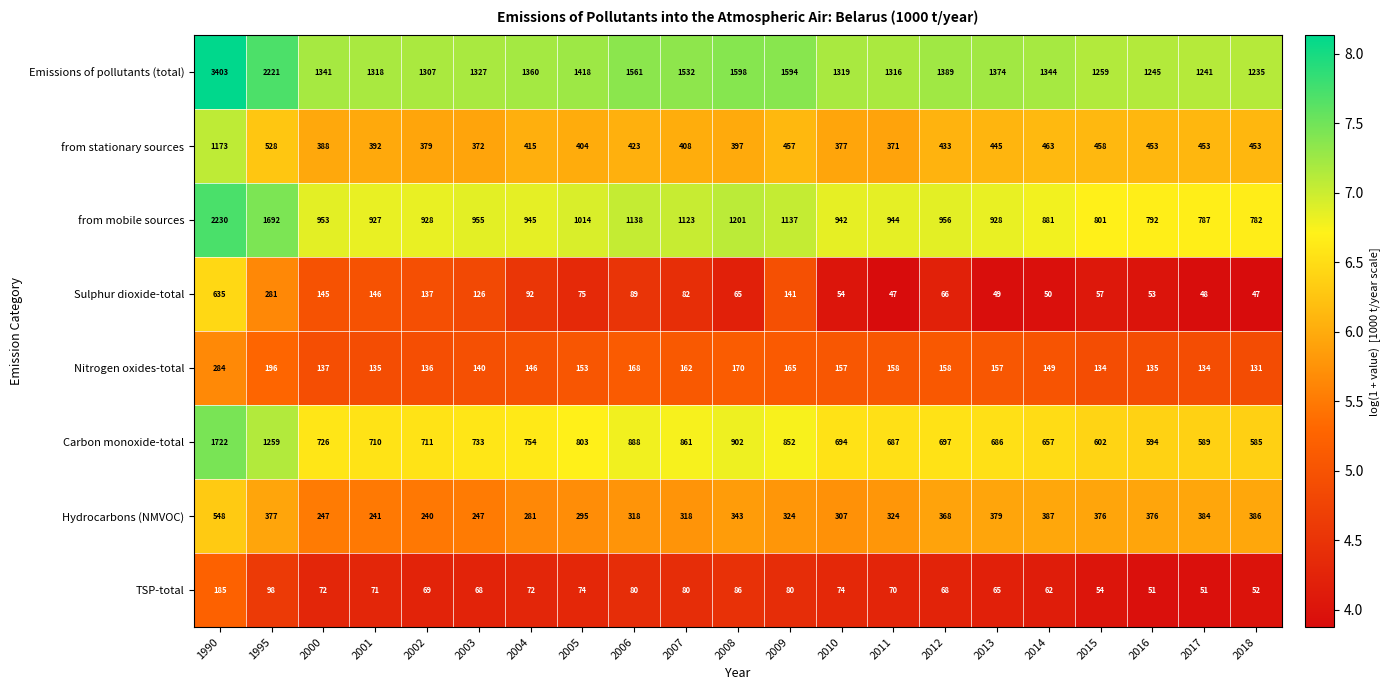

Rank the series at 2002 from highest to lowest value.

Emissions of pollutants (total), from mobile sources, Carbon monoxide-total, from stationary sources, Hydrocarbons (NMVOC), Sulphur dioxide-total, Nitrogen oxides-total, TSP-total